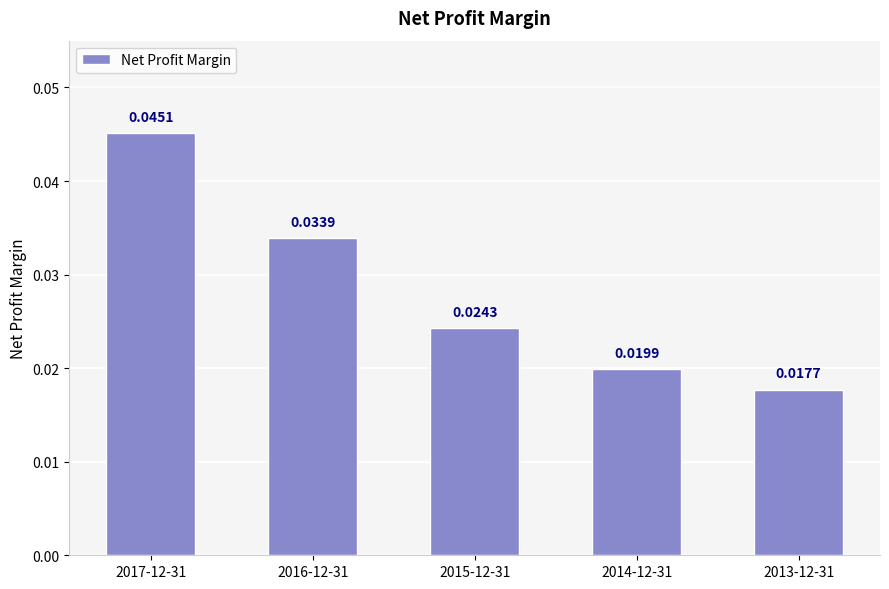

What position from the right is 2014-12-31?

2